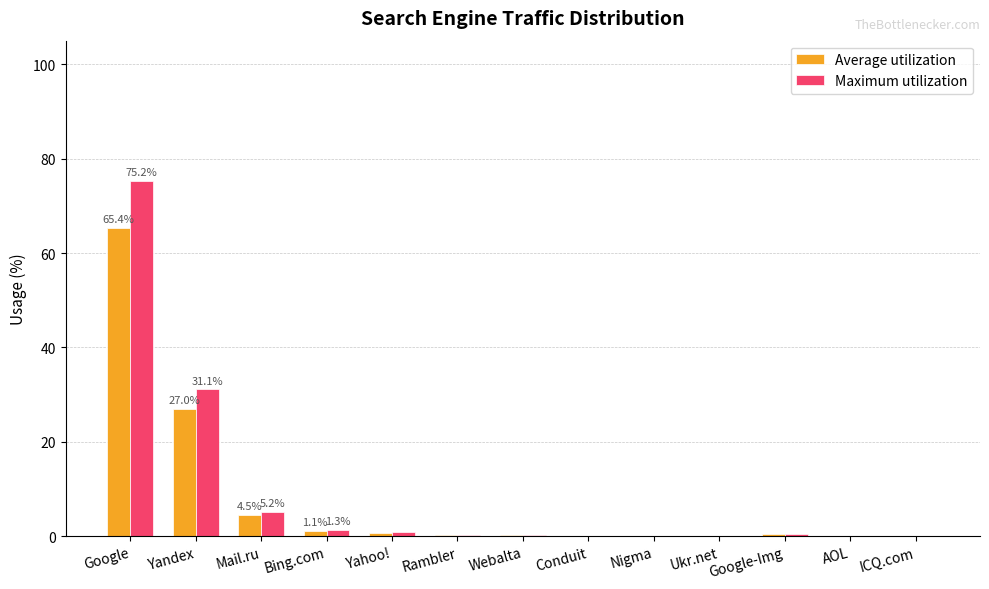

What is the sum of the Average utilization values at Bing.com and Yahoo!?

1.9